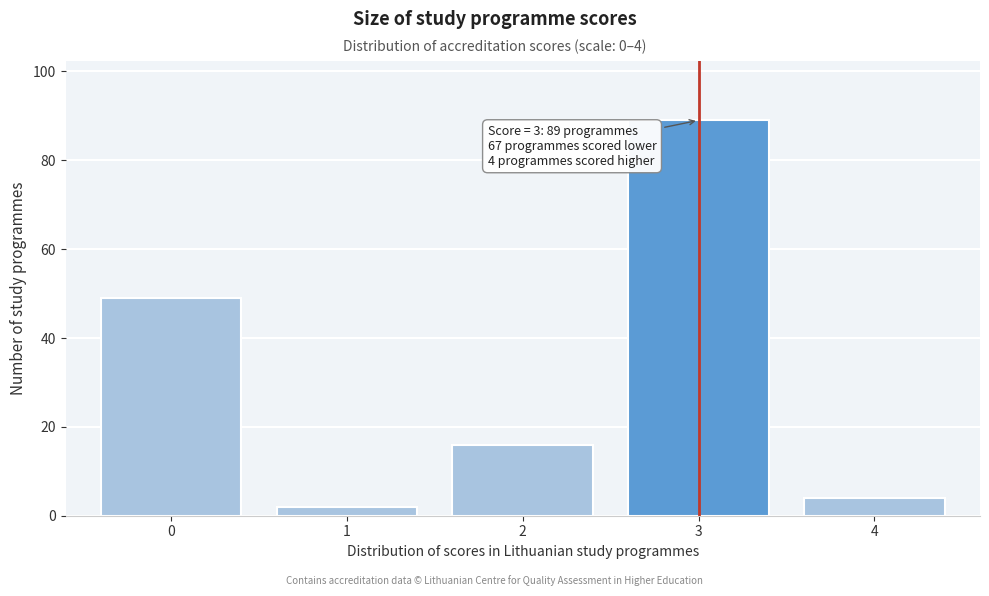

Reading left to right, what are all the values shown in this chart?

49	2	16	89	4